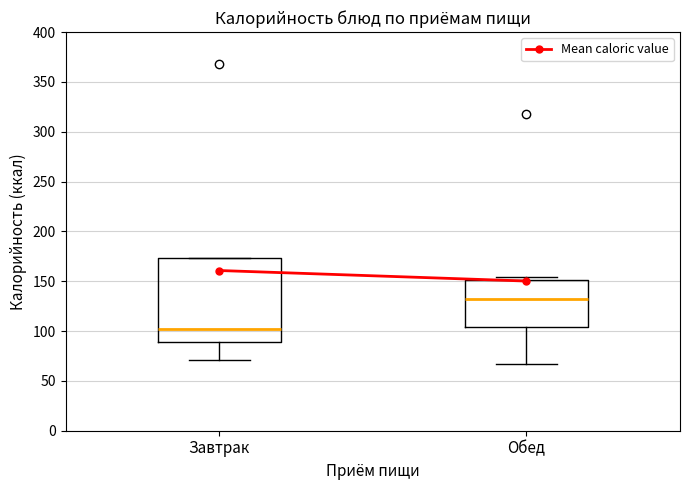

Reading left to right, transcribe this box plot: for each box, give where its median line is, the range the box spans, and where its two whiskers end, as read against the y-axis. The values are not printed on the chart, so give them approximately, as read against the axis.

Завтрак: median 100, box 90 to 175, whiskers 70 to 175
Обед: median 130, box 105 to 150, whiskers 65 to 155